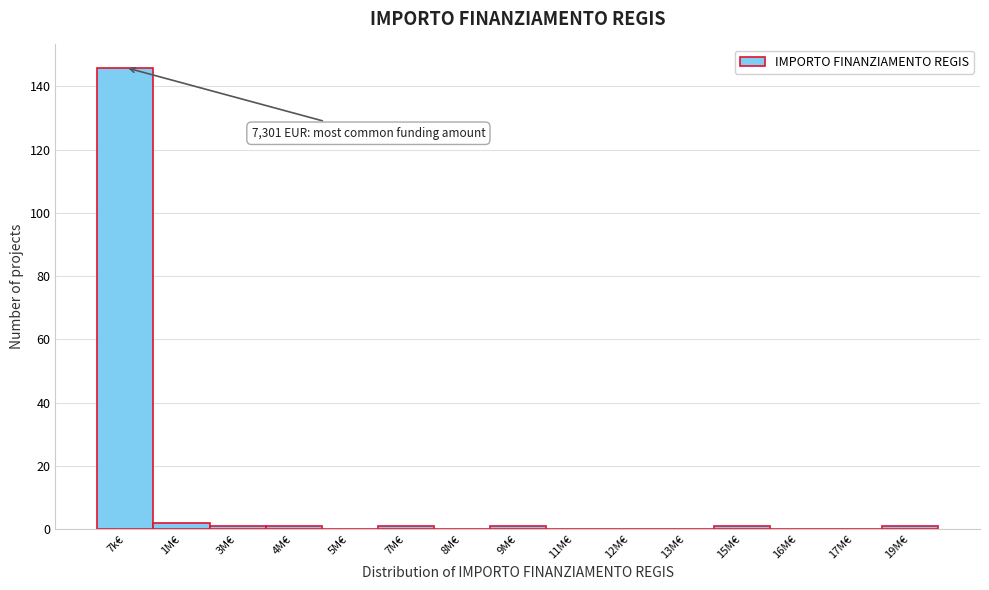

Reading left to right, extract all data points from this chart.

7k€=146	1M€=2	3M€=1	4M€=1	5M€=0	7M€=1	8M€=0	9M€=1	11M€=0	12M€=0	13M€=0	15M€=1	16M€=0	17M€=0	19M€=1